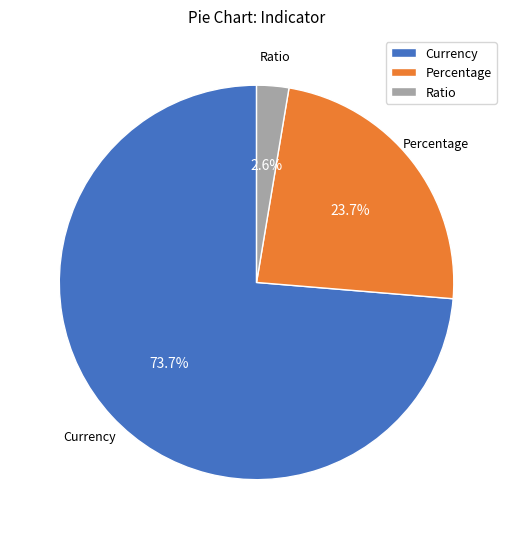

To the nearest percent, what is the difference between the Ratio and Percentage slice percentages?

21%